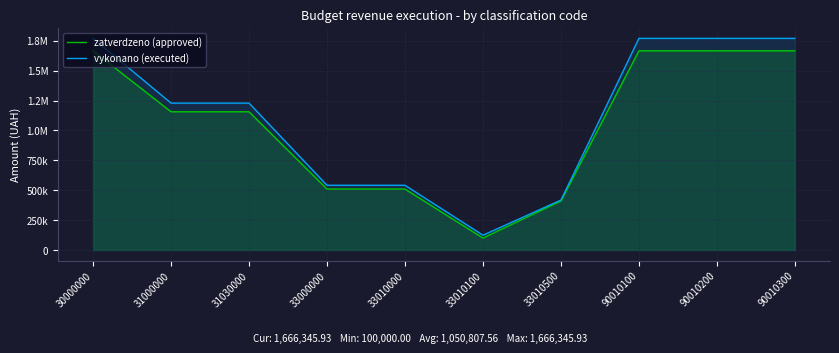

The value of vykonano (executed) at 31000000 is 1228810.8. True or false?

True